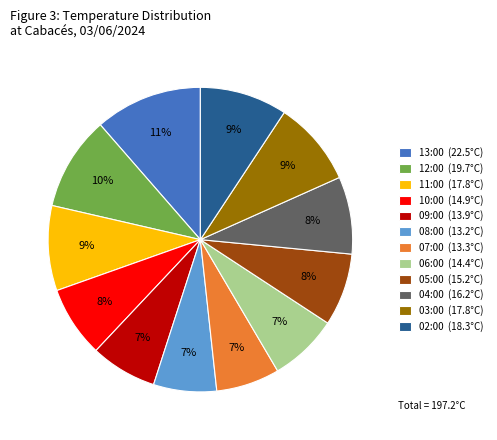

To the nearest percent, what percentage of the pie is 11:00?

9%